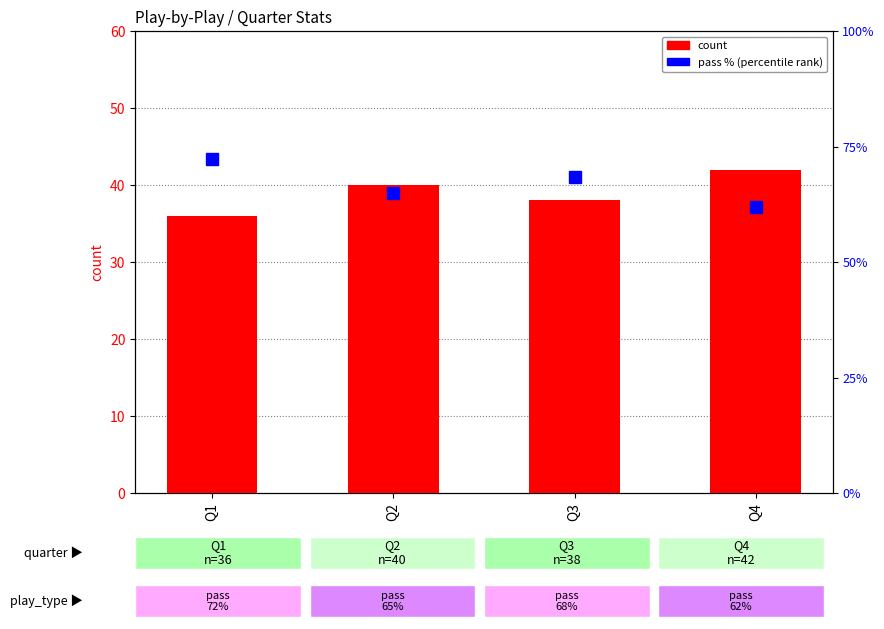

Which label corresponds to the smallest value in the chart?

Q1